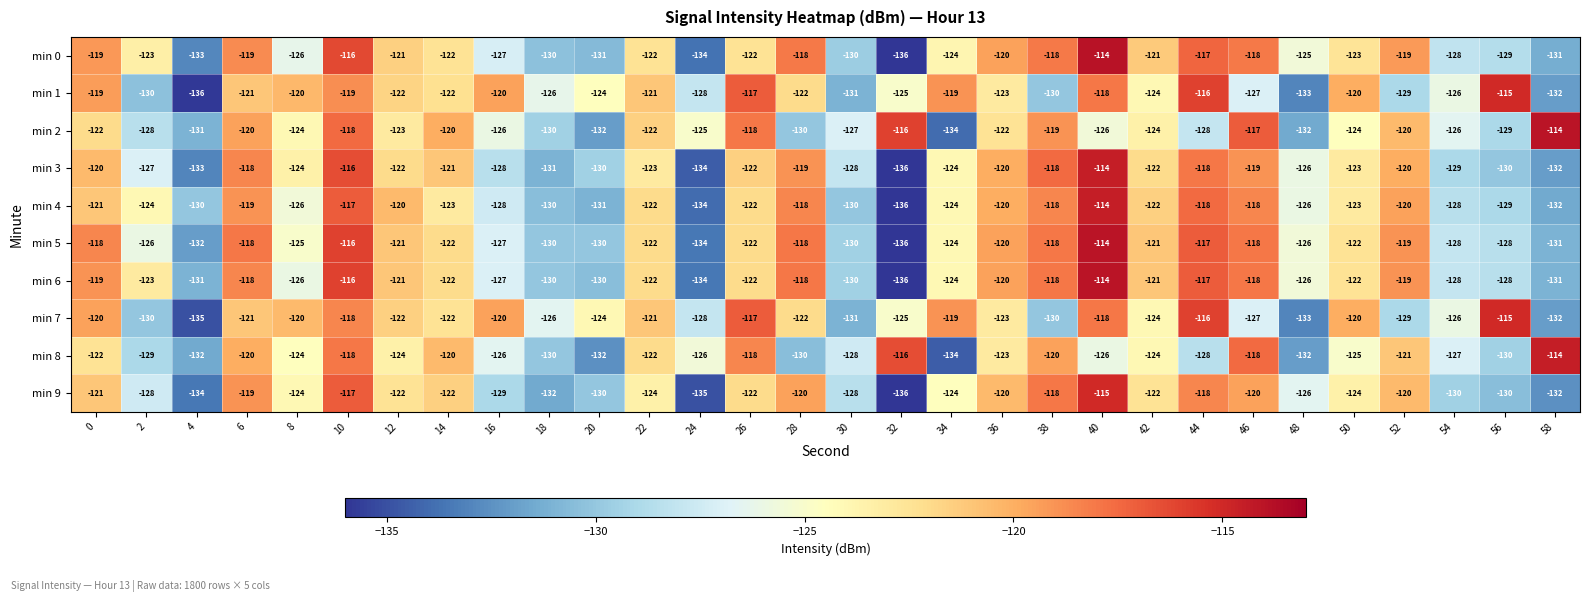

Is it true that min 9 equals -182 at 16?

False